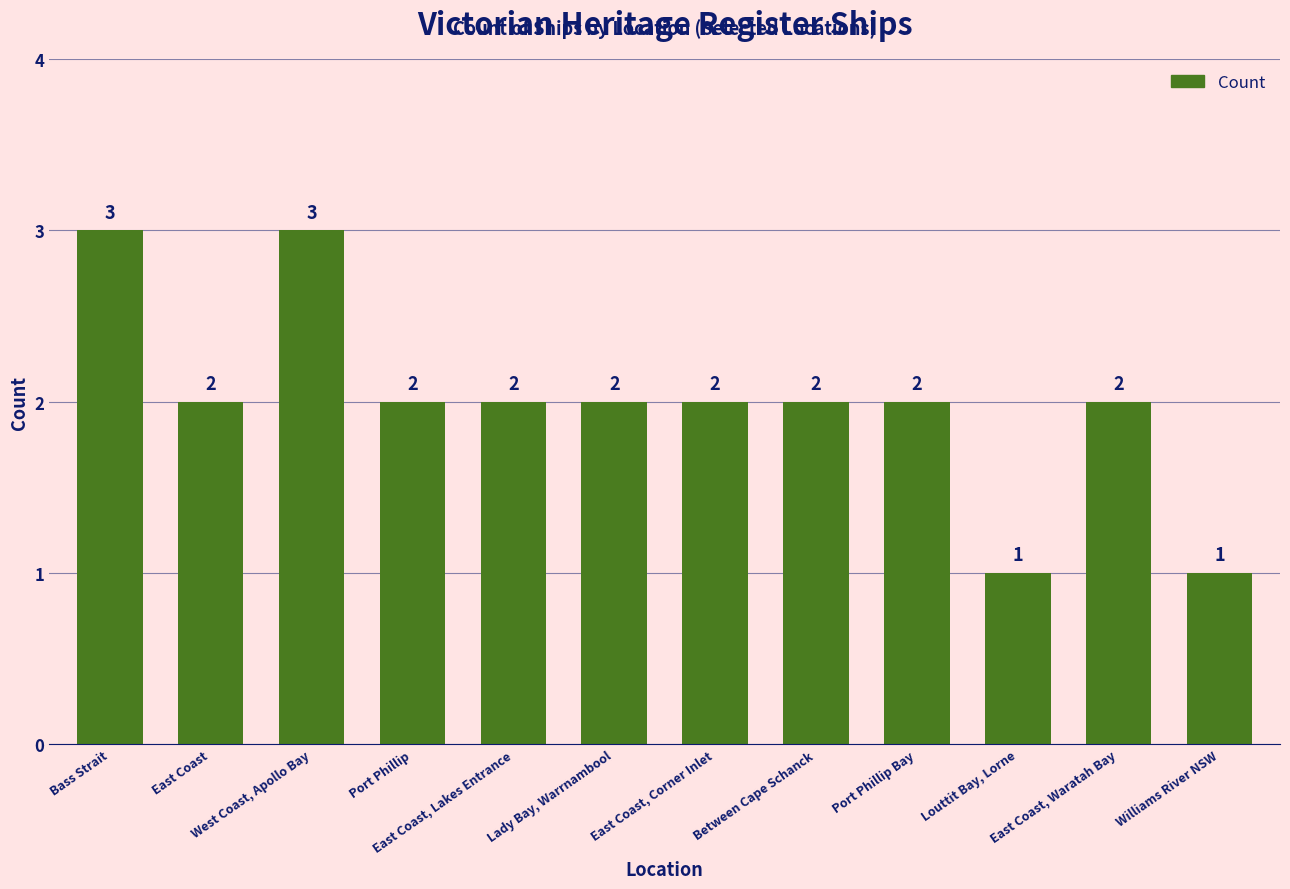

Is it true that the value at Bass Strait is 4?

False